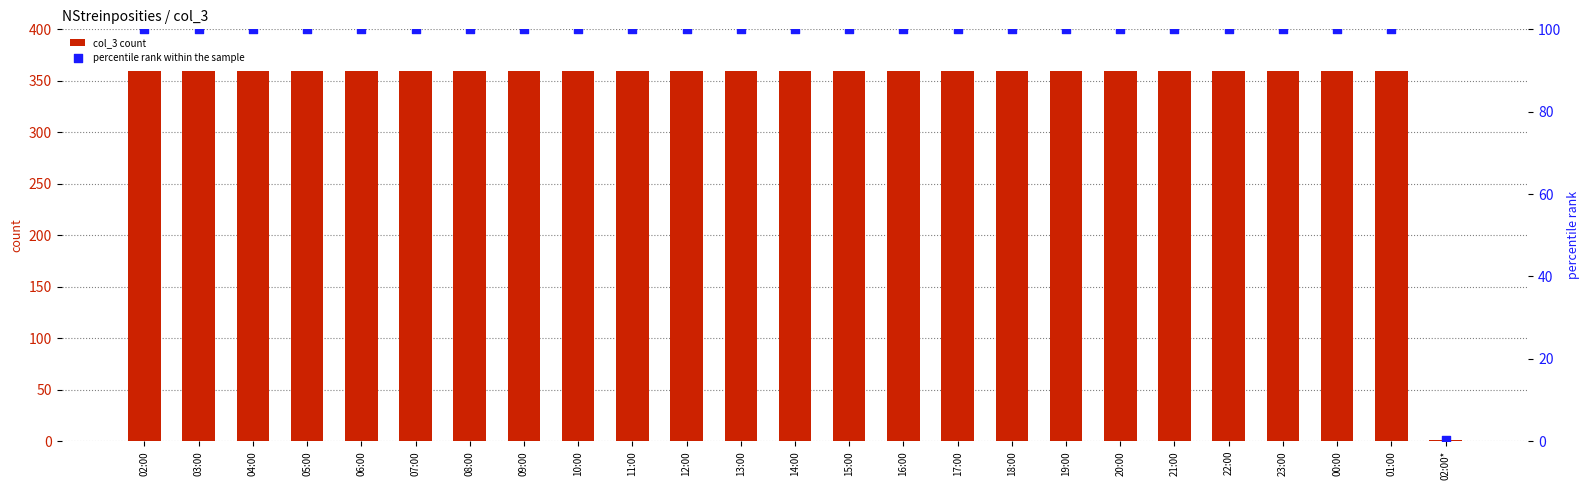

What are all the series names shown in the legend?

col_3 count, percentile rank within the sample